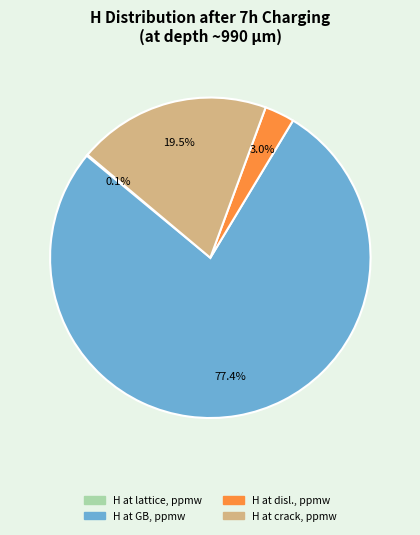

The H at GB, ppmw slice represents 77% of the pie. True or false?

True